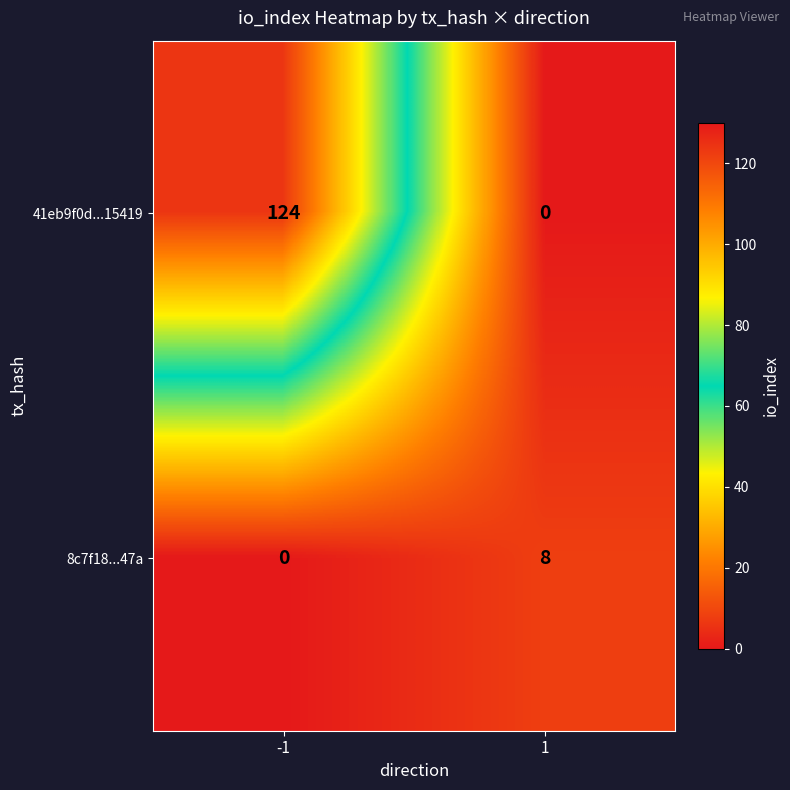

Between -1 and 1, which series saw the biggest shift?

41eb9f0d...15419